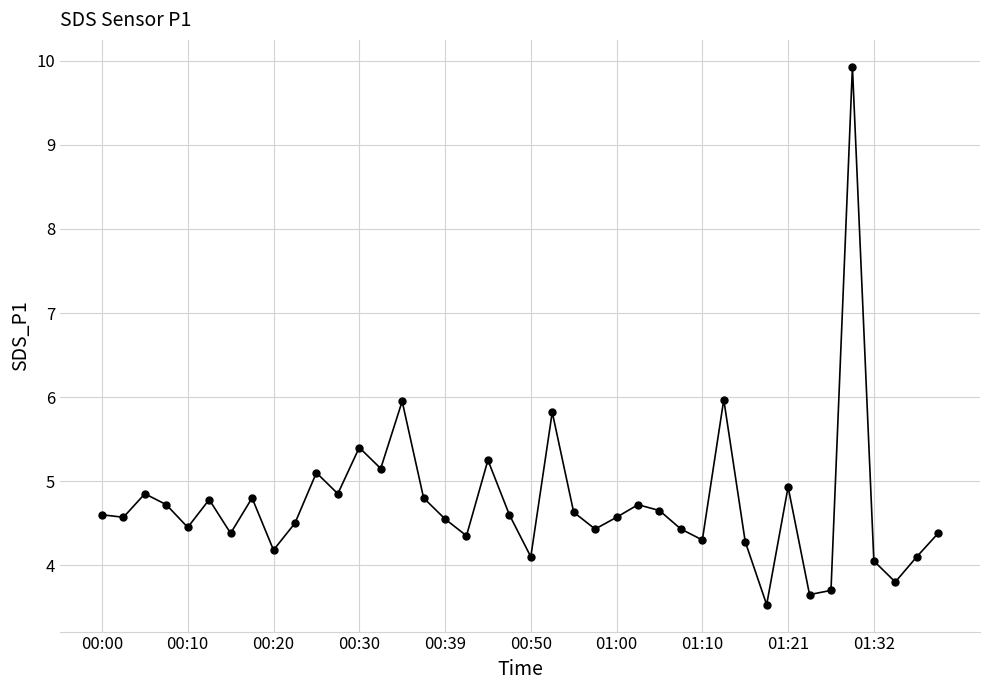

What is the minimum value shown in the chart?

3.5